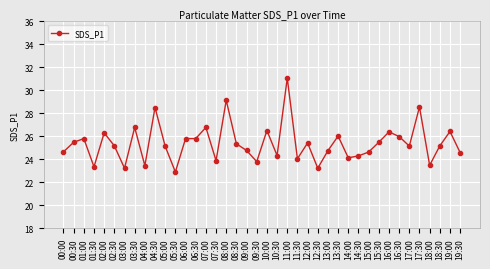

Approximately how many times larger is the value at 14:00 compared to 10:00?

0.9